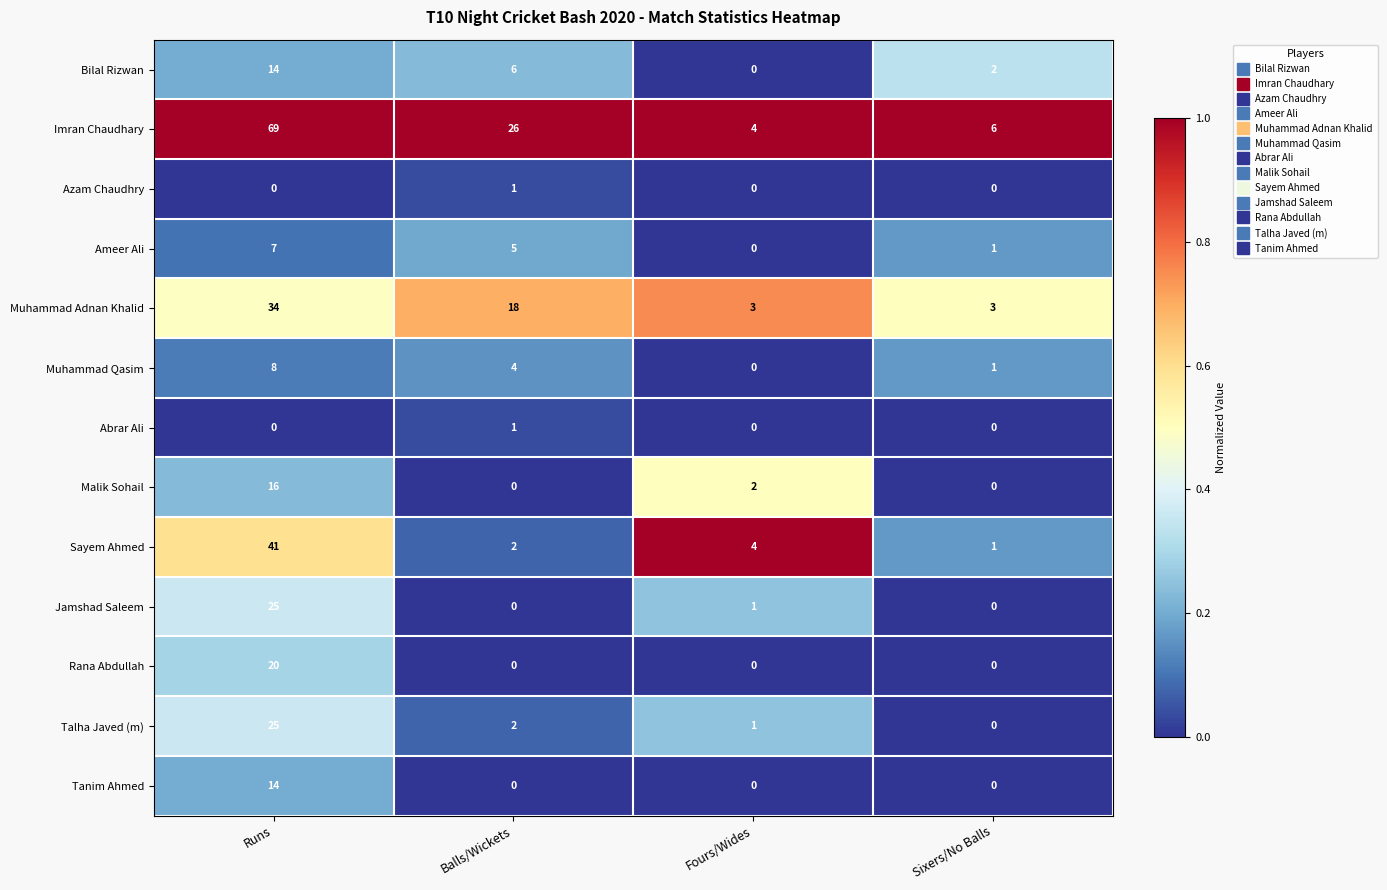

What is the maximum value shown in the chart?

69